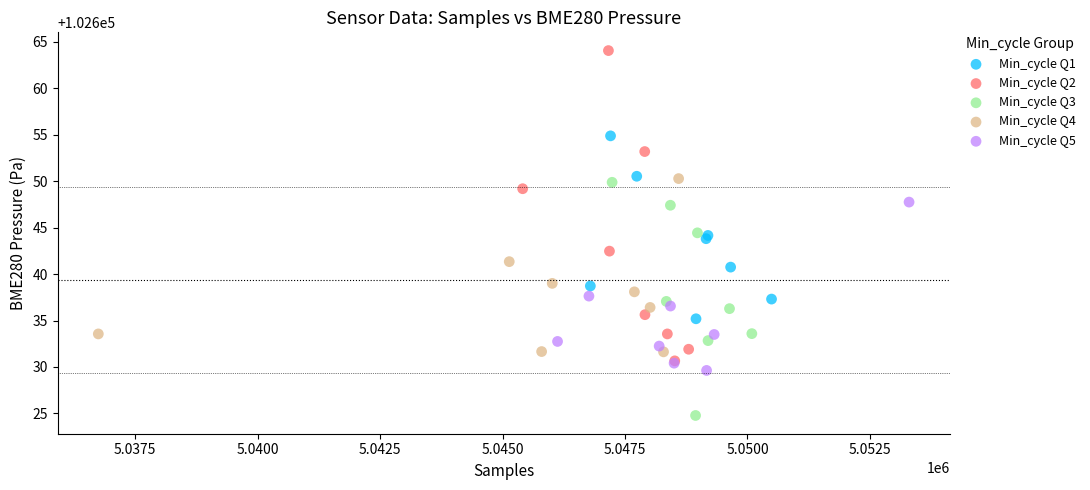

Which series has the largest Y range (max minus min)?

Min_cycle Q2